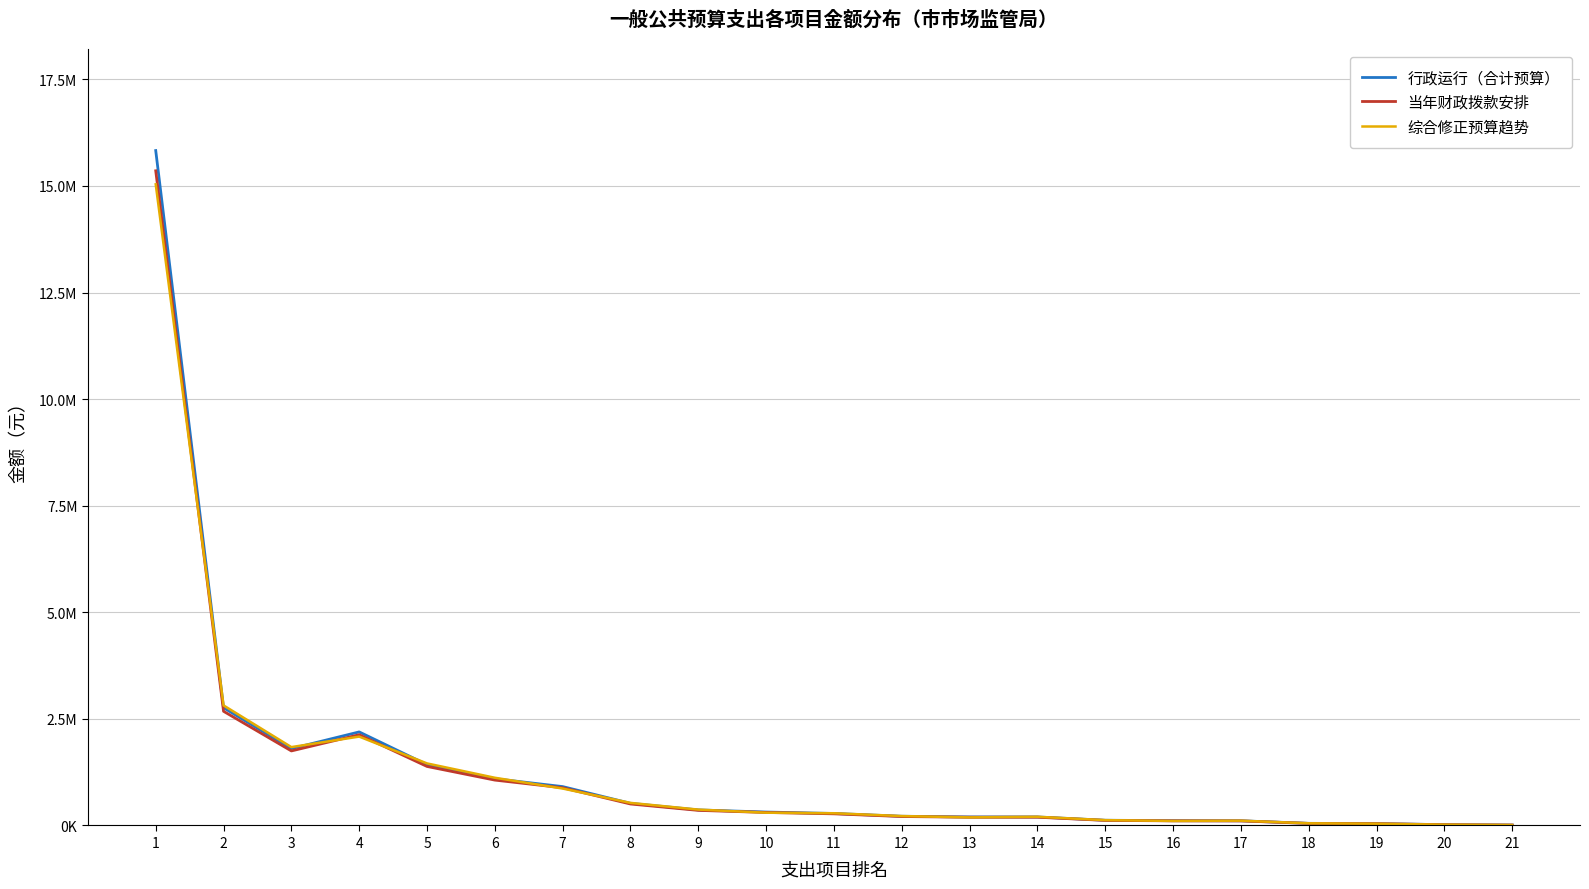

What is the difference between the maximum and second lowest values in the 综合修正预算趋势 series?

15020354.7